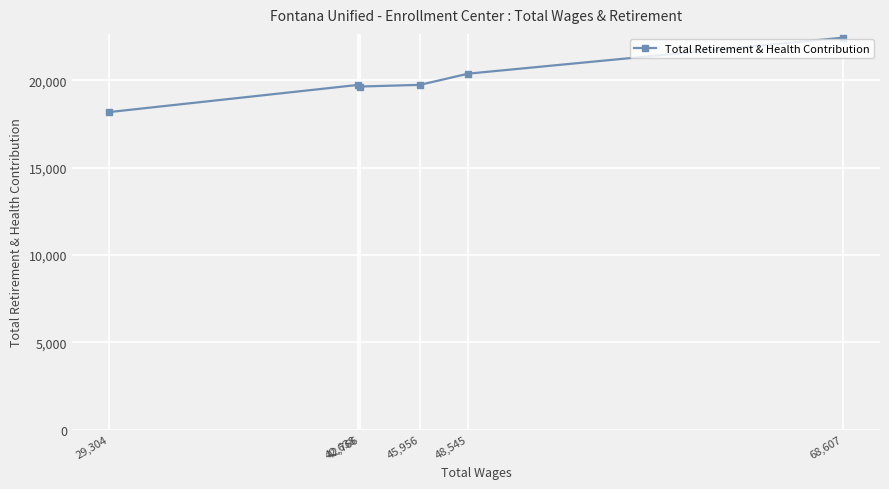

The chart shows a value of 33024 at 68,607. True or false?

False